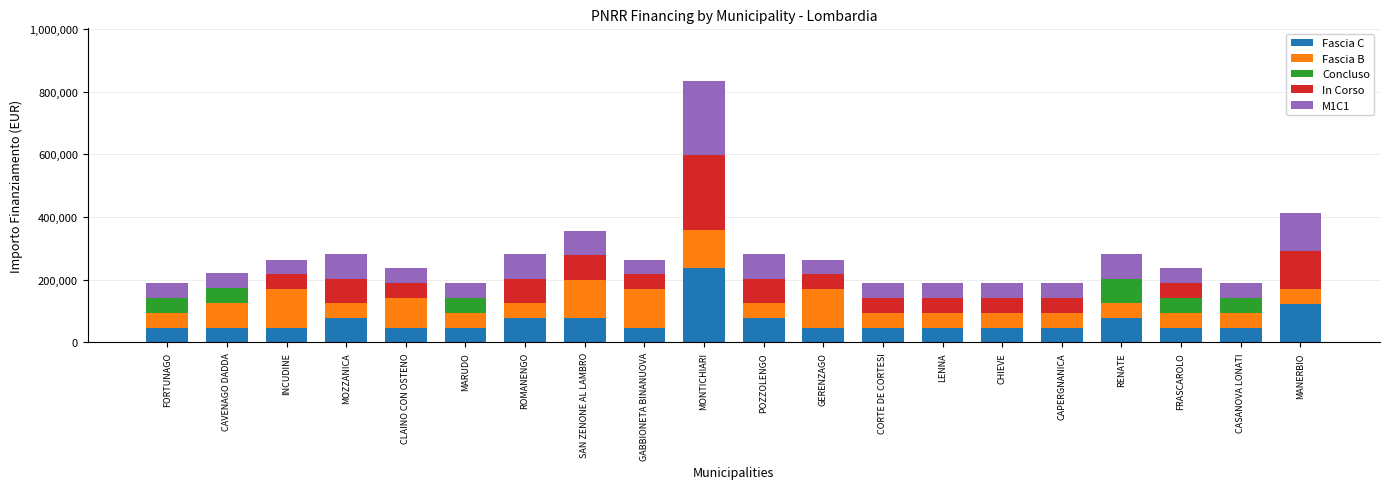

What is the sum of all Fascia C values?

1365709